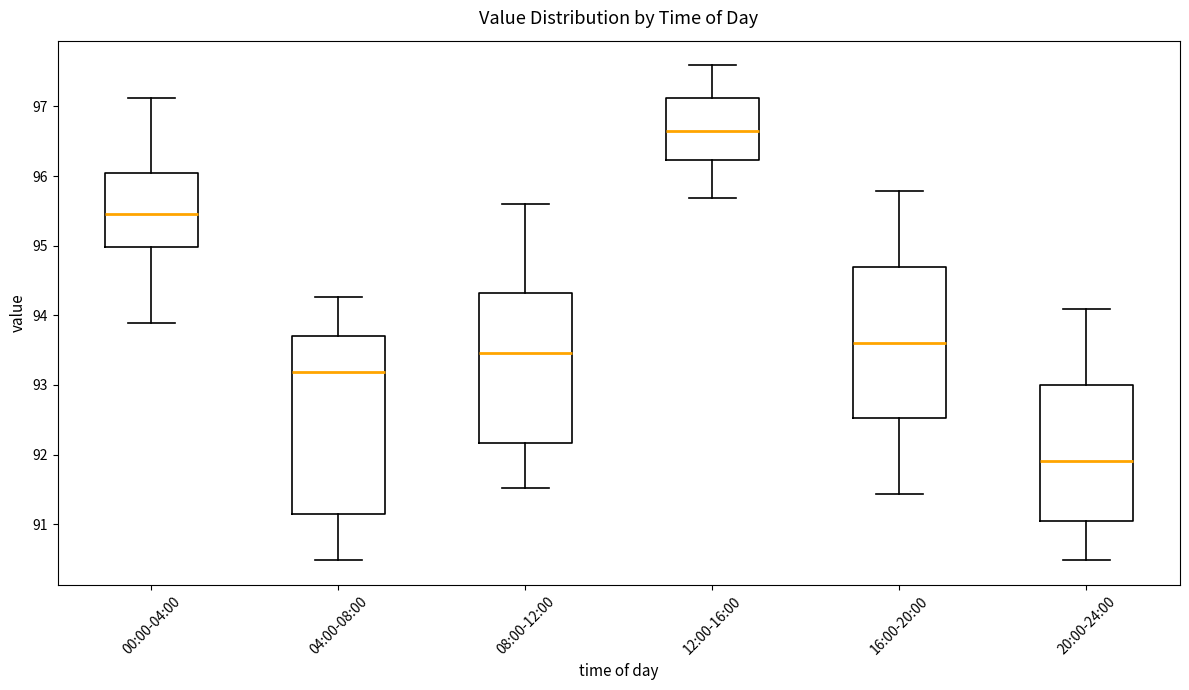

Which box has the lowest median line?

20:00-24:00